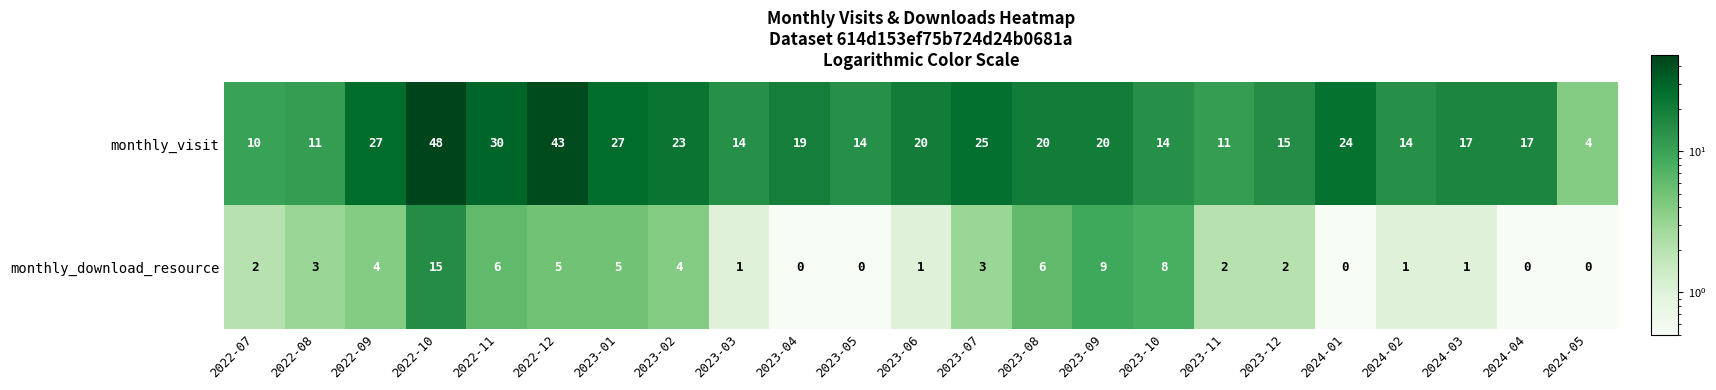

What is the greatest value displayed?

48